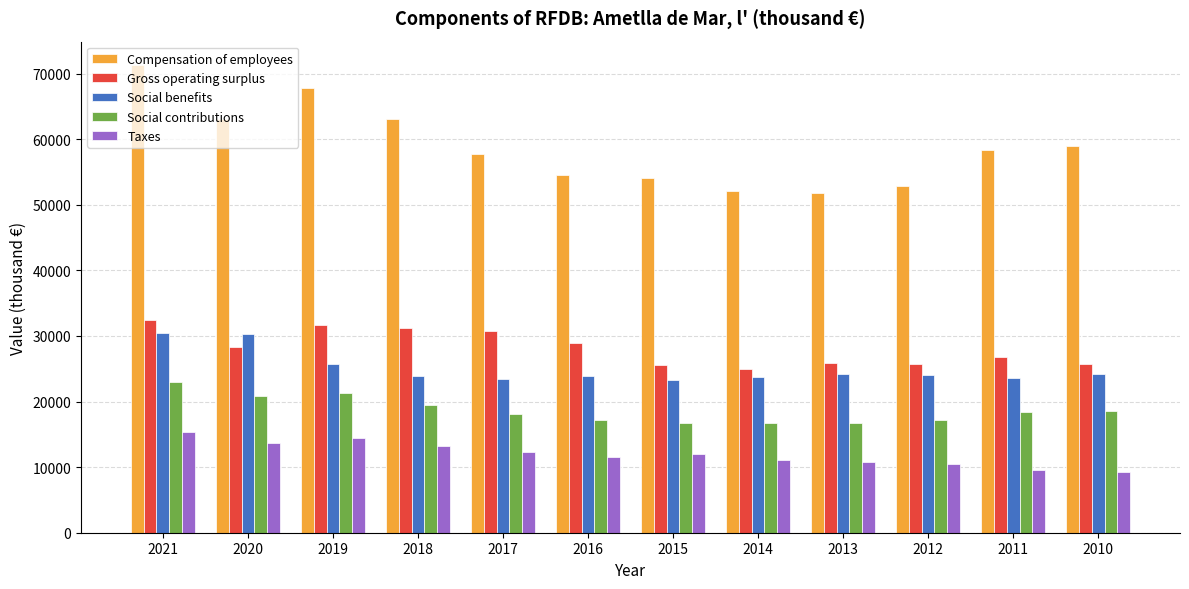

Which series has the widest spread of values?

Compensation of employees